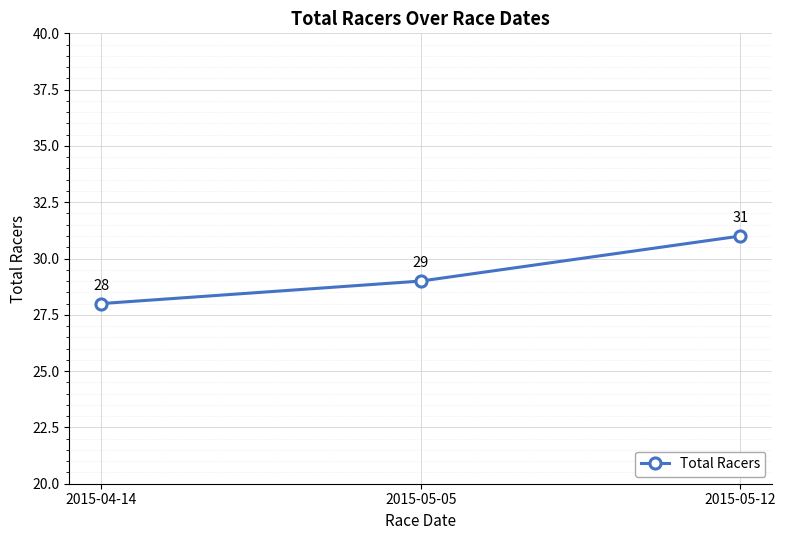

Rank the categories by value from highest to lowest.

2015-05-12, 2015-05-05, 2015-04-14